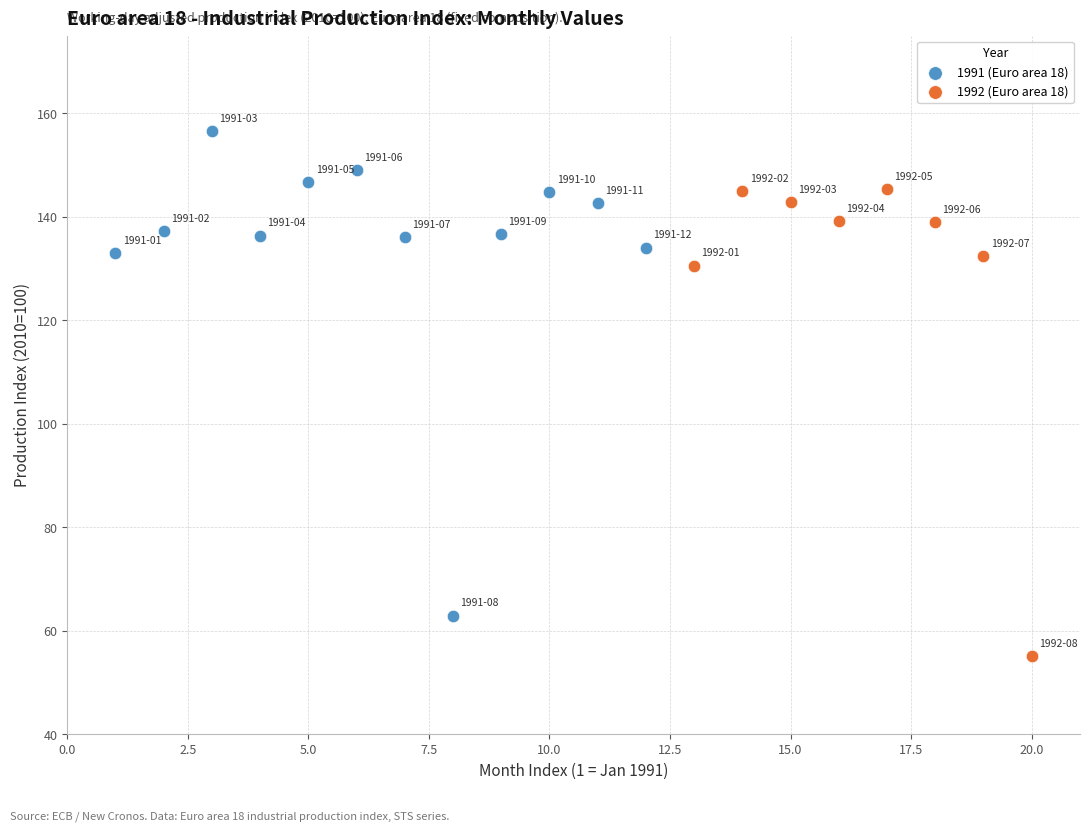

Which series reaches the maximum Y coordinate?

1991 (Euro area 18)